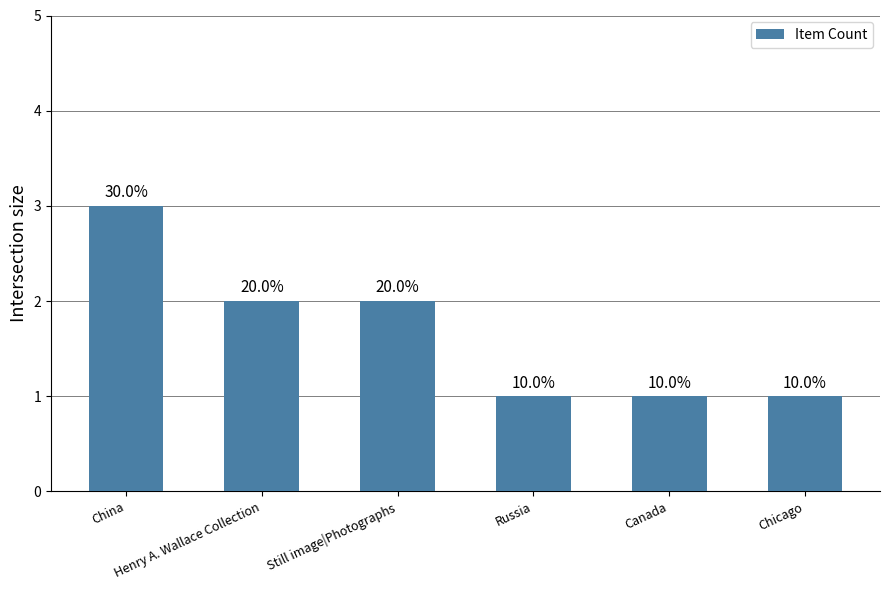

Approximately how many times larger is the value at Chicago compared to Canada?

1.0